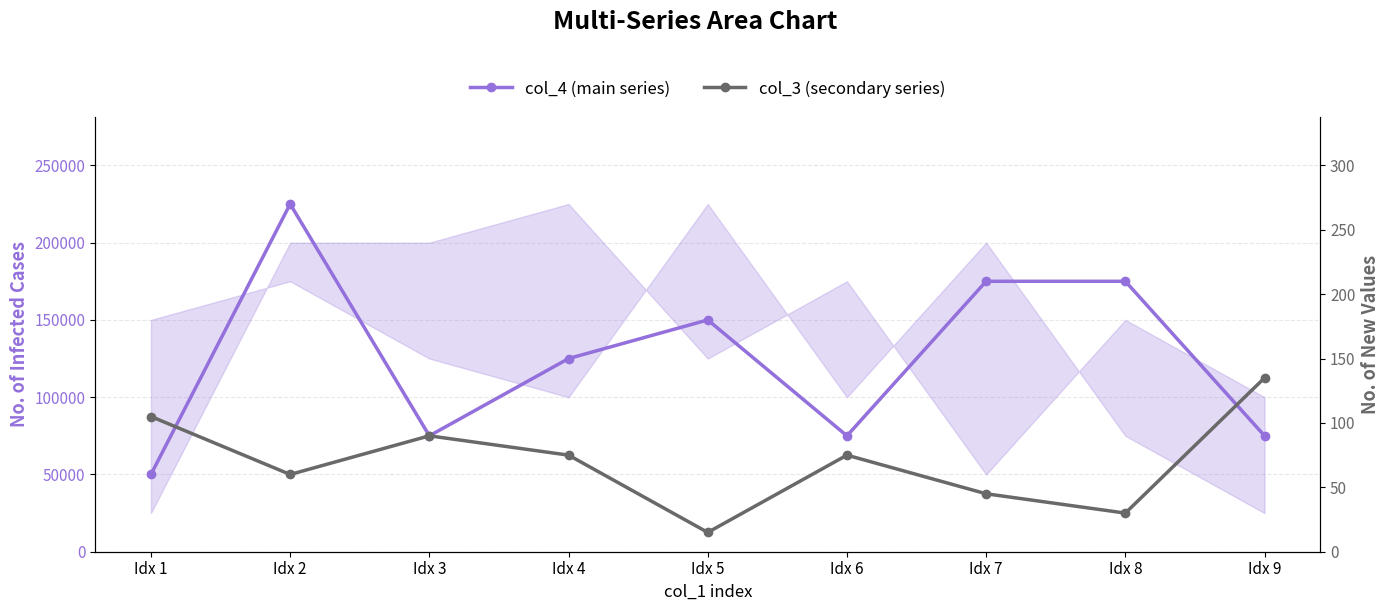

True or false: col_4 (main series) and col_3 (secondary series) intersect in this chart.

False